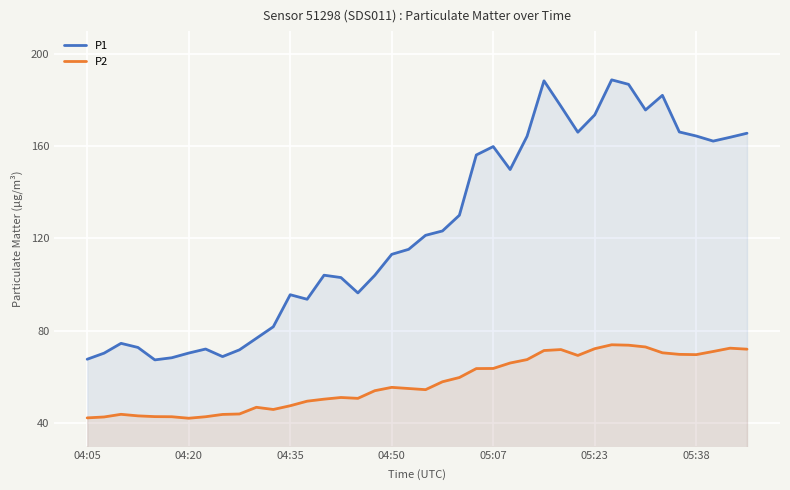

What value does the P1 series have at 35?

166.2